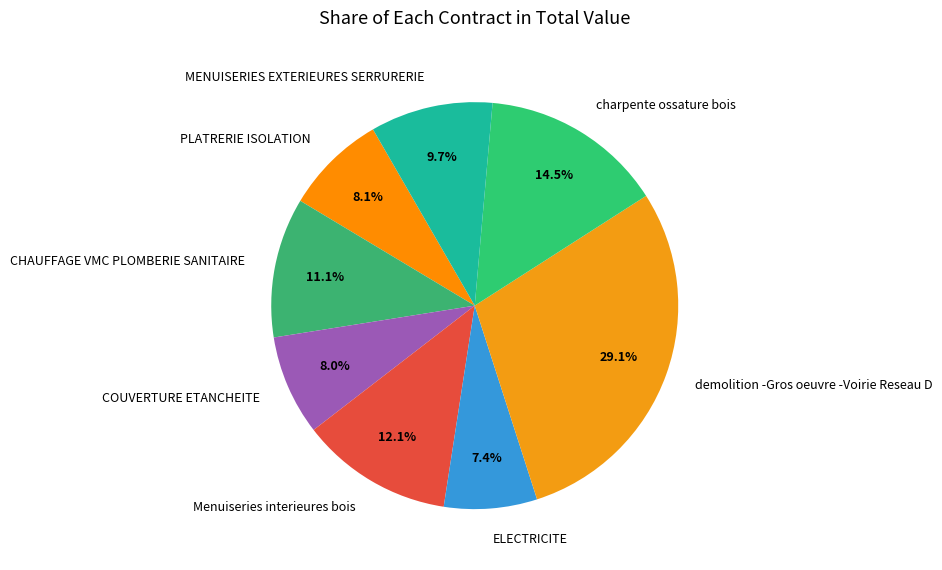

To the nearest percent, what is the difference between the PLATRERIE ISOLATION and demolition -Gros oeuvre -Voirie Reseau D slice percentages?

21%